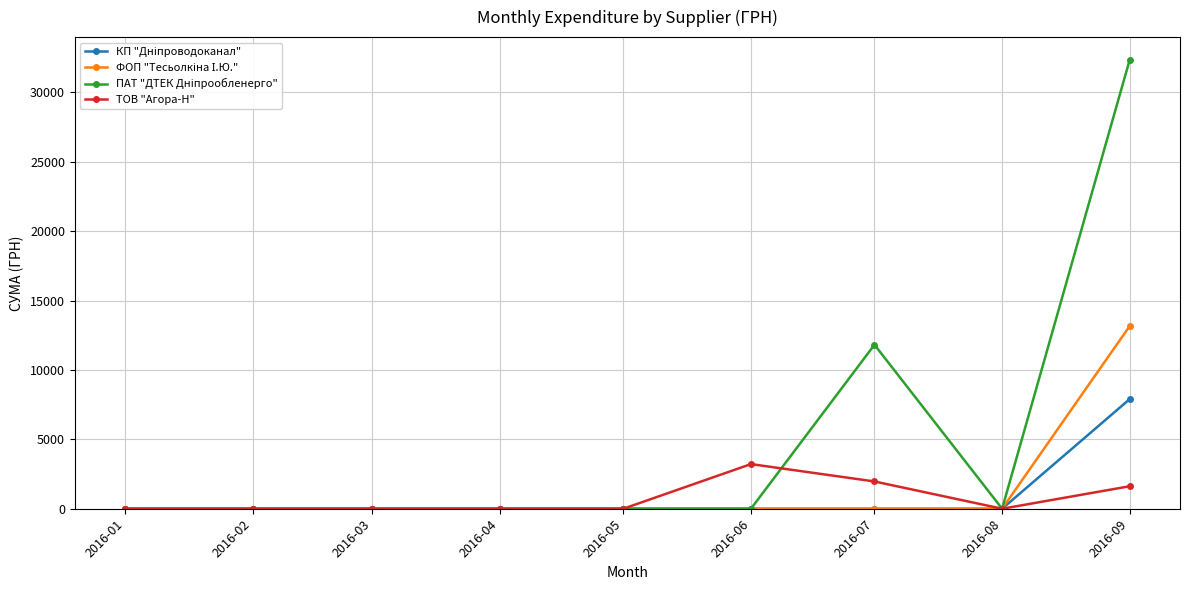

At which category is the sum across all series the highest?

2016-09